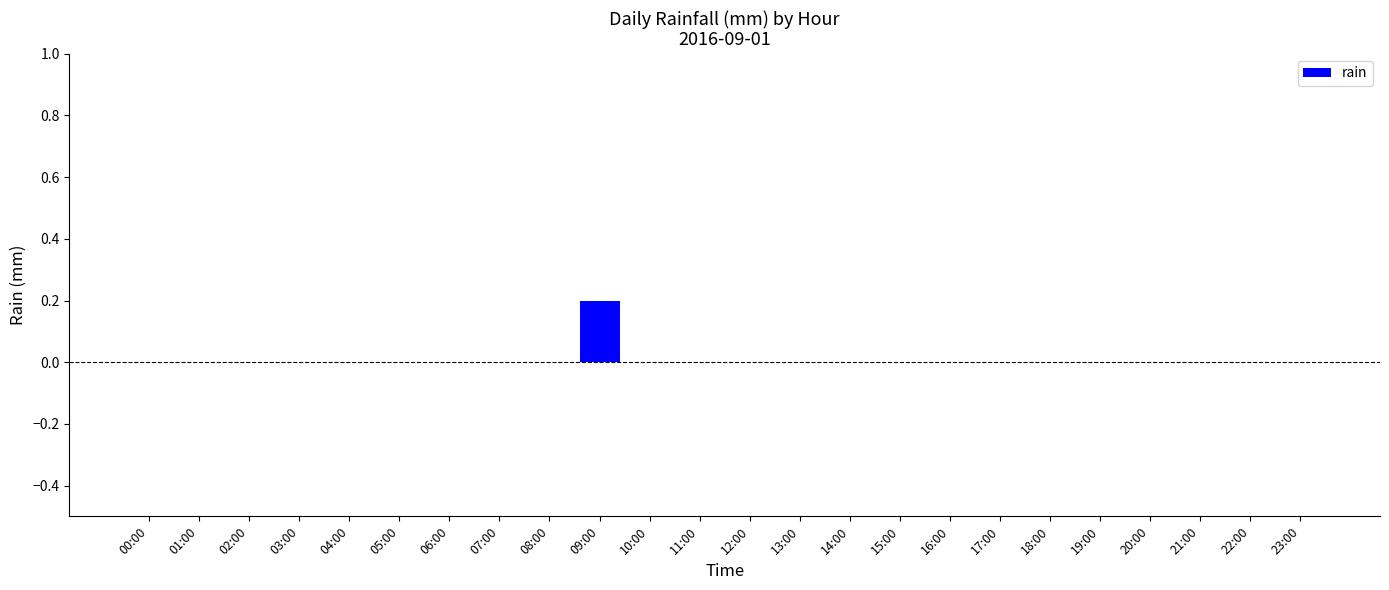

Which category has the highest value across all series?

09:00